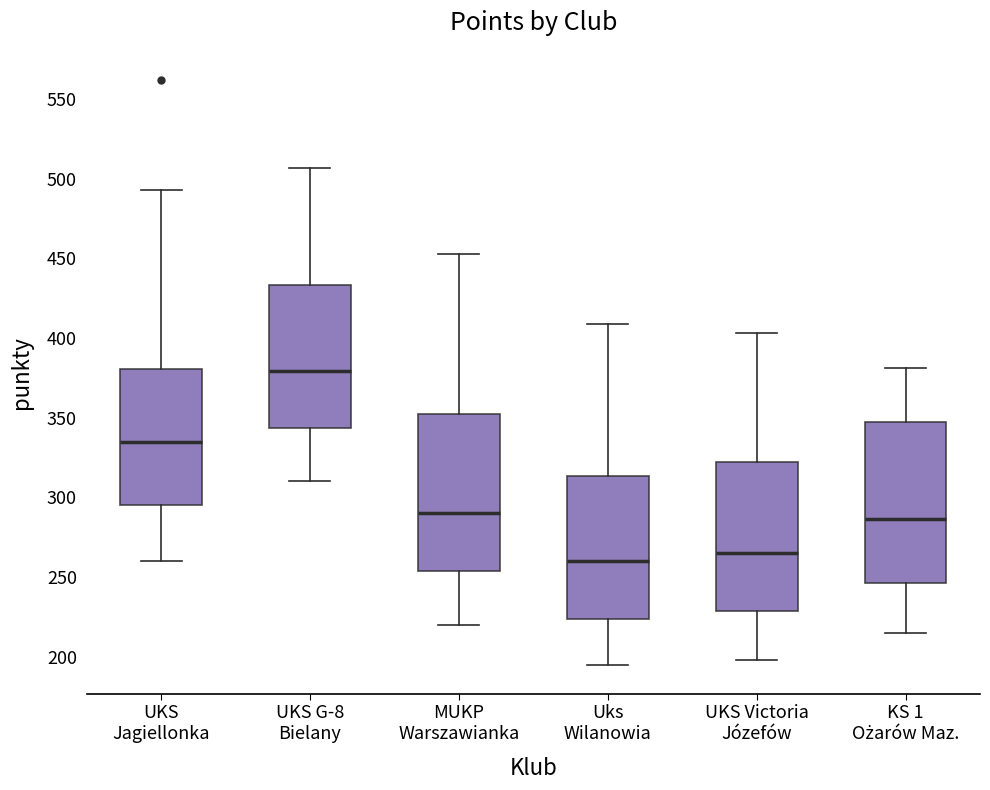

Reading left to right, transcribe this box plot: for each box, give where its median line is, the range the box spans, and where its two whiskers end, as read against the y-axis. The values are not printed on the chart, so give them approximately, as read against the axis.

UKS Jagiellonka: median 335, box 295 to 380, whiskers 260 to 495
UKS G-8 Bielany: median 380, box 345 to 435, whiskers 310 to 505
MUKP Warszawianka: median 290, box 255 to 355, whiskers 220 to 455
Uks Wilanowia: median 260, box 225 to 315, whiskers 195 to 410
UKS Victoria Józefów: median 265, box 230 to 325, whiskers 200 to 405
KS 1 Ożarów Maz.: median 285, box 245 to 350, whiskers 215 to 380